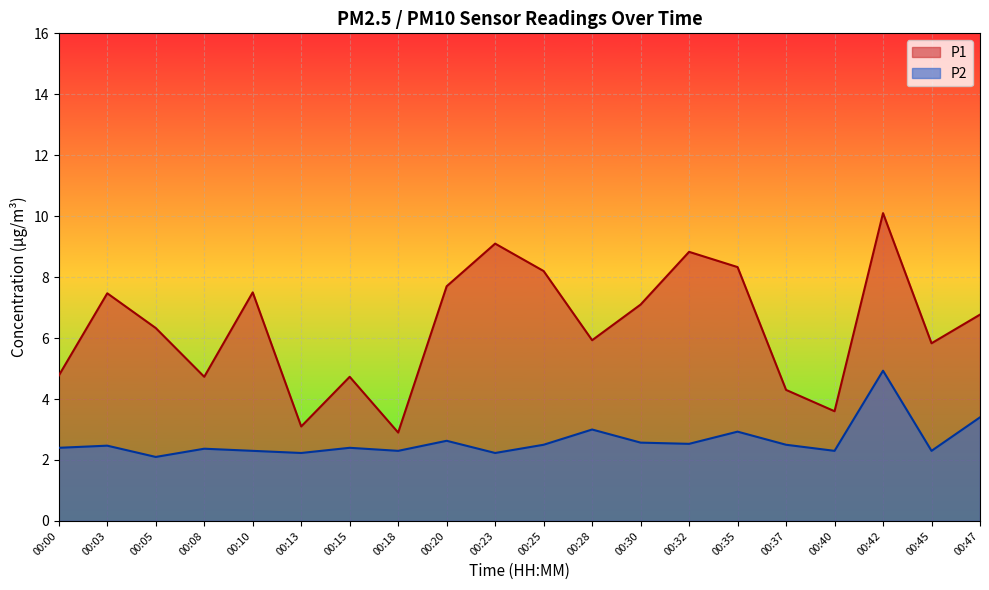

Which has a higher value, 00:28 or 00:30?

00:30